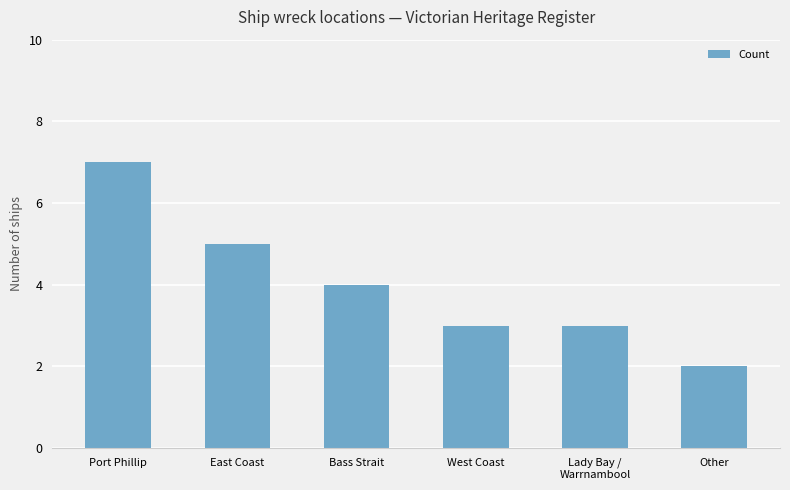

Reading left to right, transcribe all the data shown in this chart.

7	5	4	3	3	2